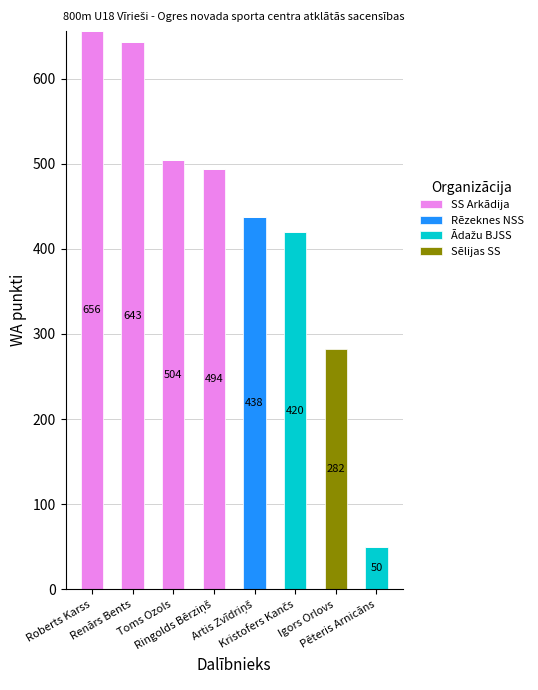

How many categories are shown in the chart?

8